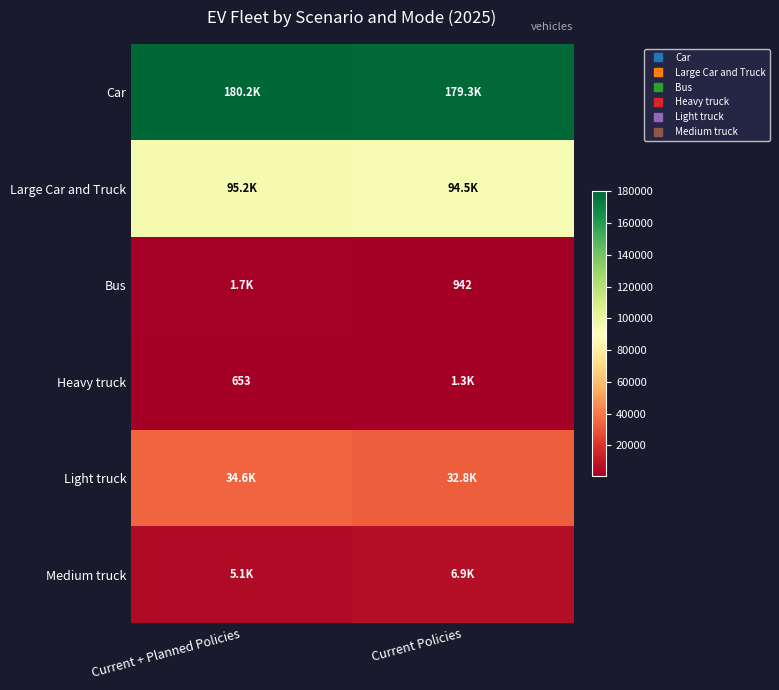

Which series has the largest total across all categories?

Car